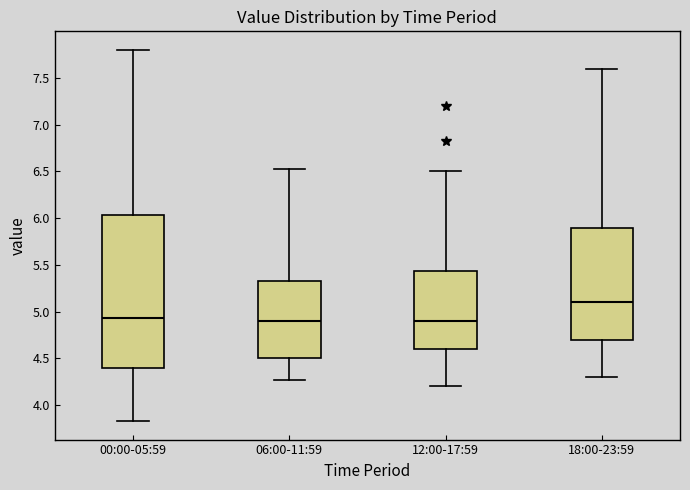

Which box is the tallest, from its lower edge to its upper edge?

00:00-05:59